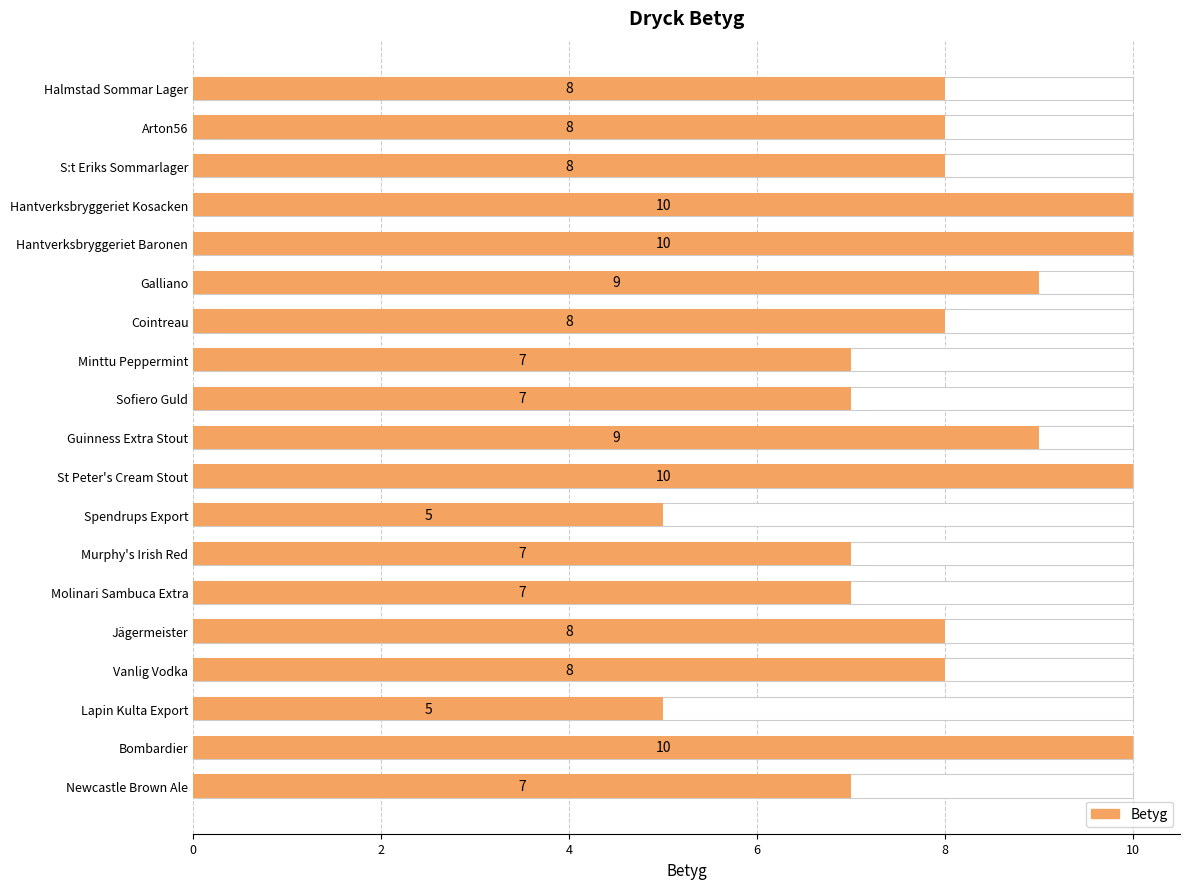

Count the number of values greater than 8.

6